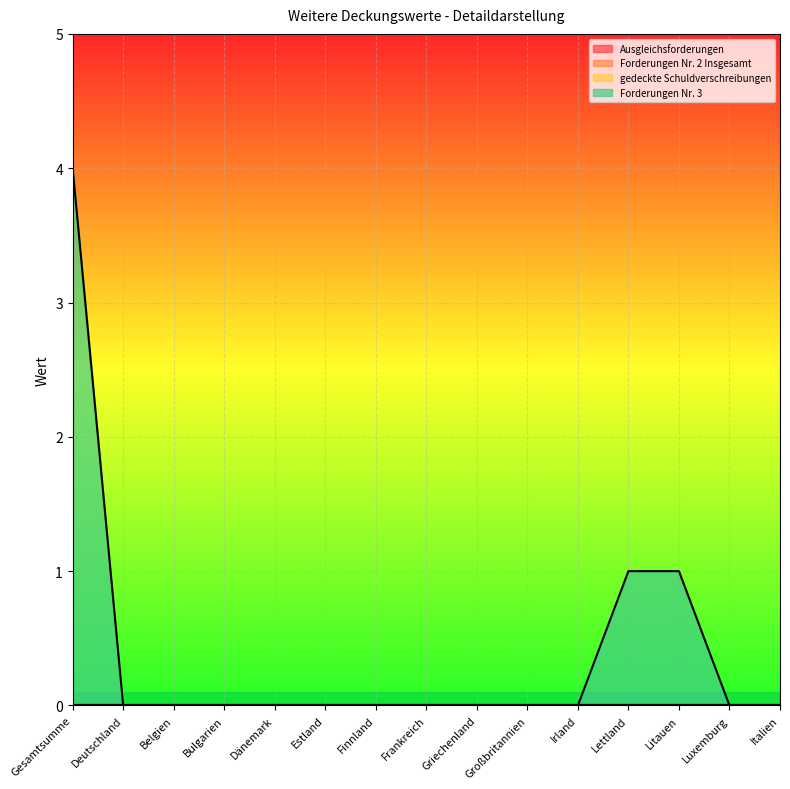

Rank the series at Griechenland from lowest to highest value.

Ausgleichsforderungen, Forderungen Nr. 2 Insgesamt, gedeckte Schuldverschreibungen, Forderungen Nr. 3